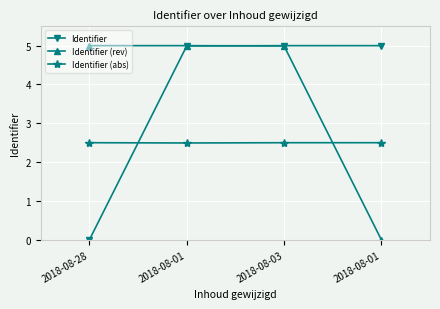

How many times do Identifier (rev) and Identifier (abs) cross each other?

1